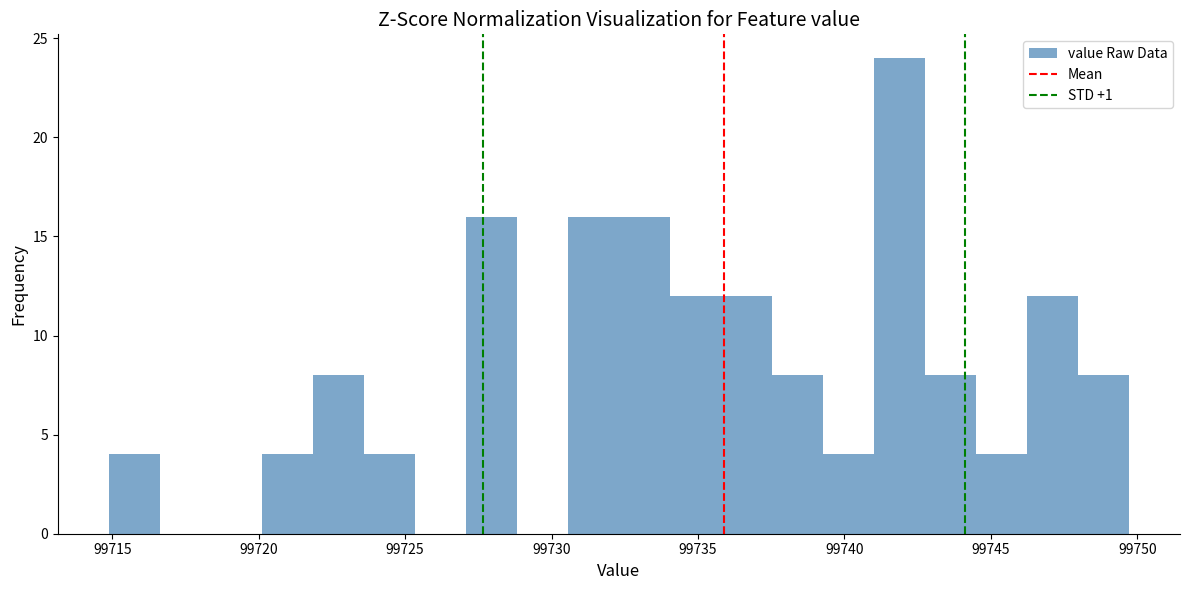

Around what value on the x-axis is the tallest bar? Give the approximate position of its centre, as read against the axis.

99742.0